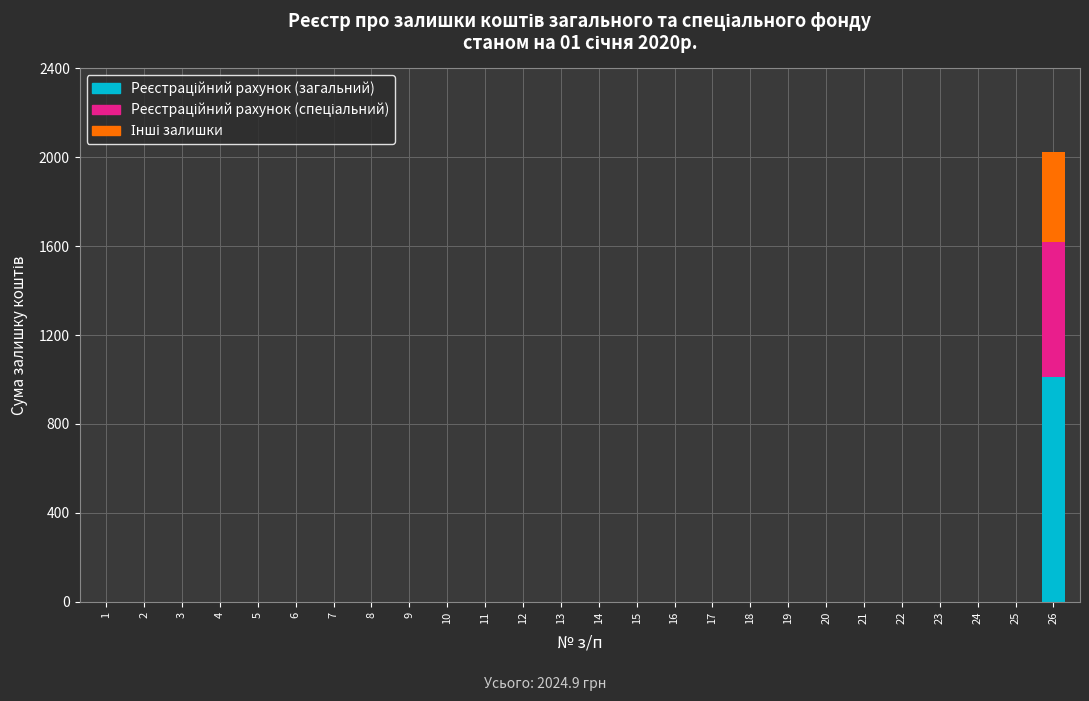

At which category is the sum across all series the highest?

26